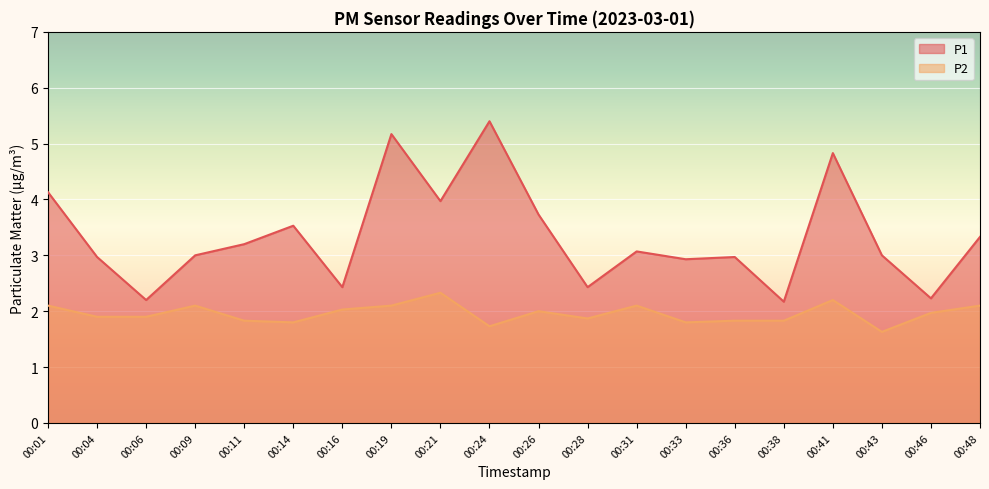

How many lines are shown in the chart?

2